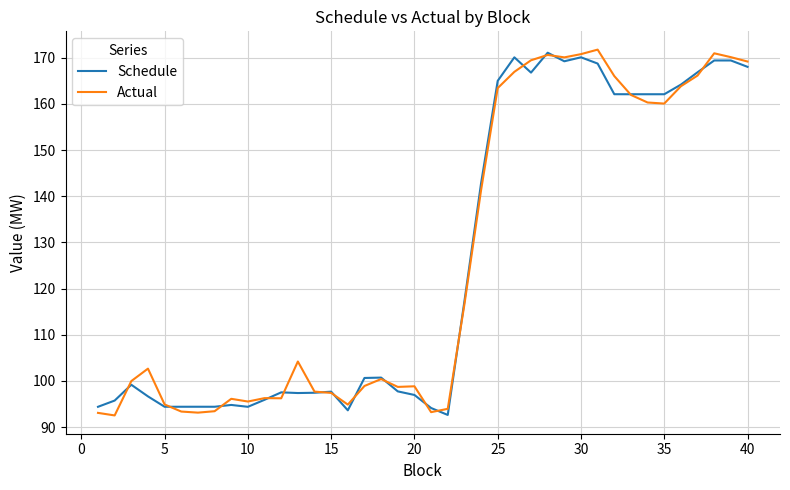

What is the lowest value of the Schedule series?

92.6